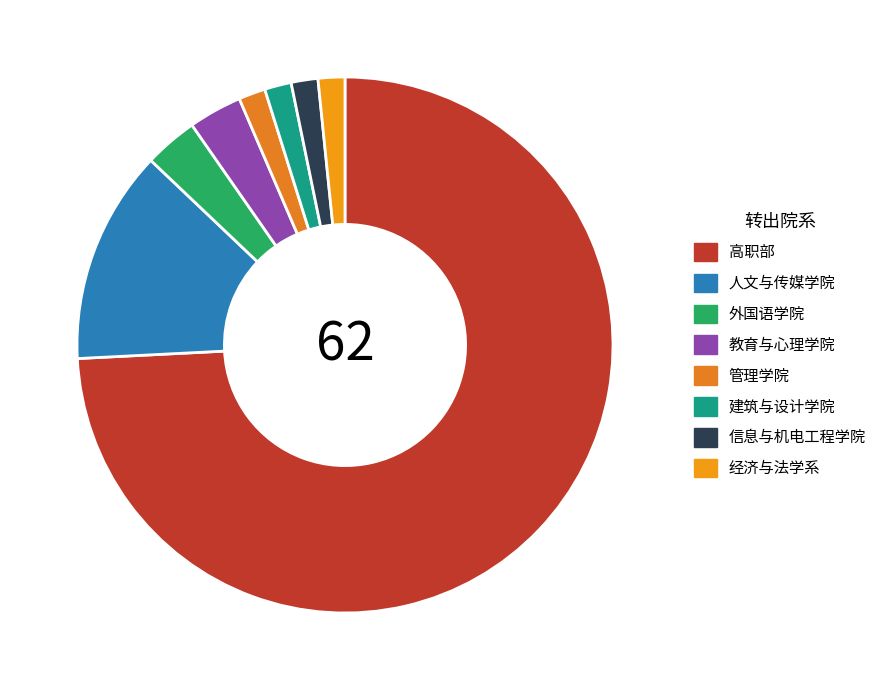

To the nearest percent, what is the average slice percentage?

12%